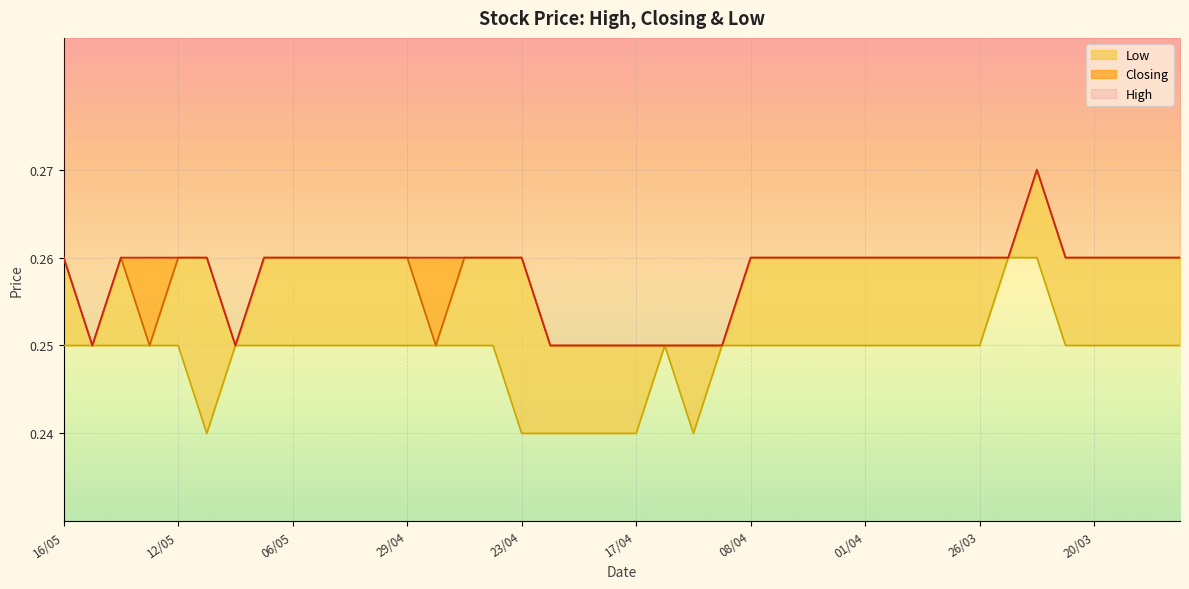

Between 04/04 and 02/04, which series saw the biggest shift?

High